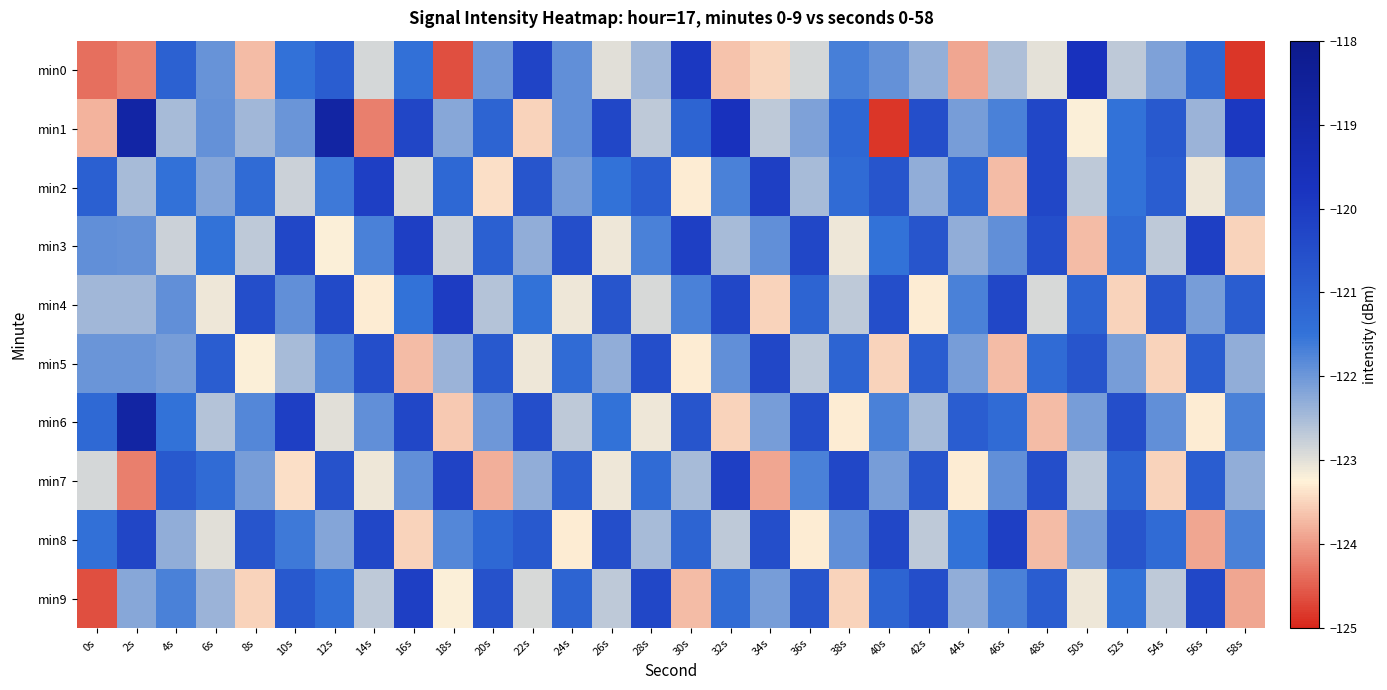

Which has a higher value, 22s or 2s?

22s